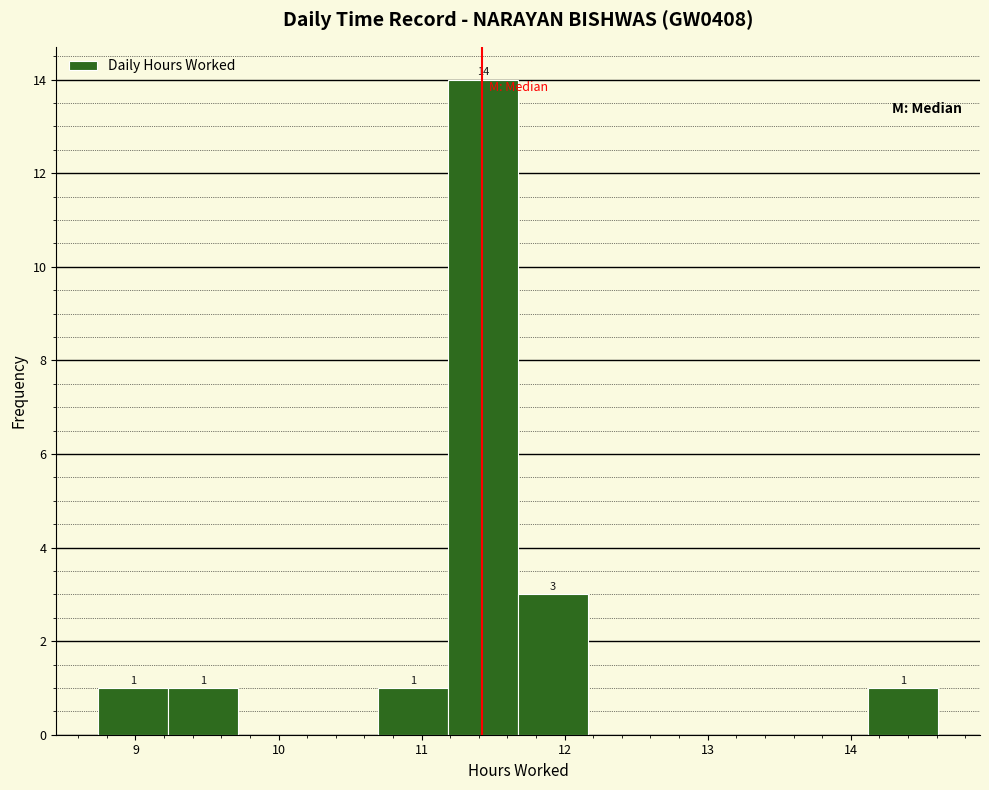

Which range on the x-axis has the tallest bar?

11.2 to 11.7